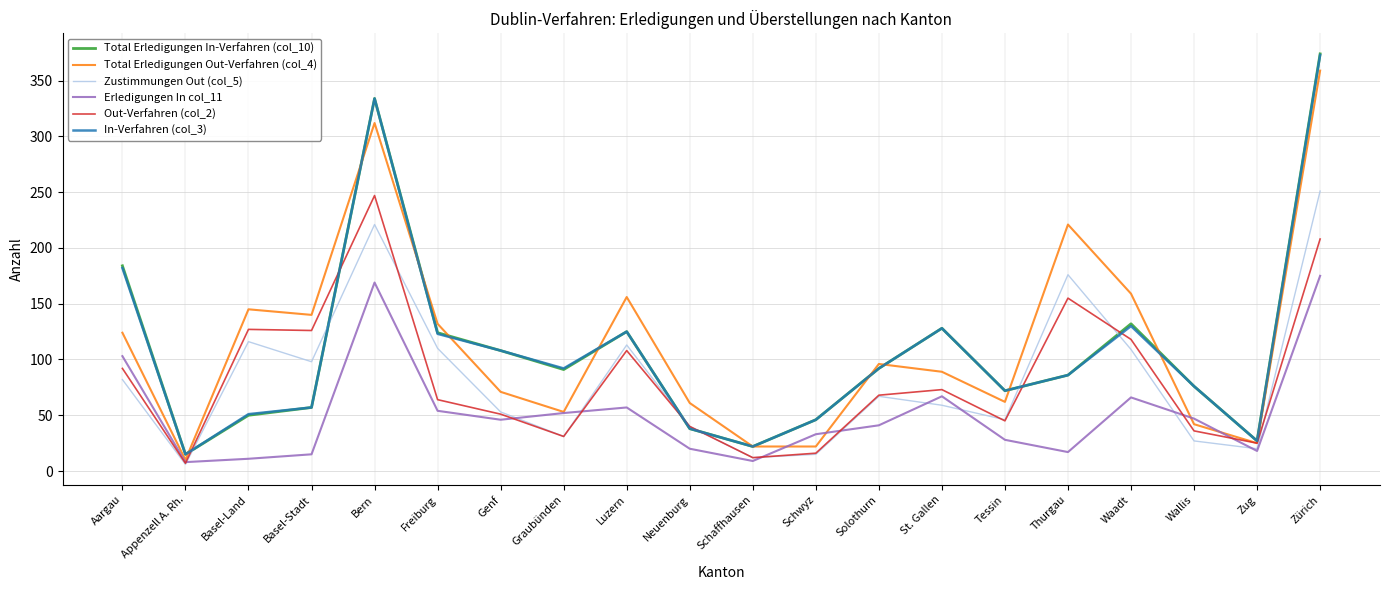

Which series changed the most between Waadt and Zug?

Total Erledigungen Out-Verfahren (col_4)